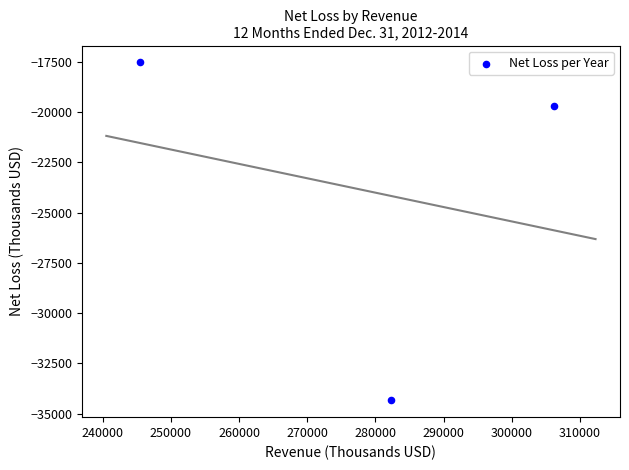

What is the range of X values (max minus min)?

60754